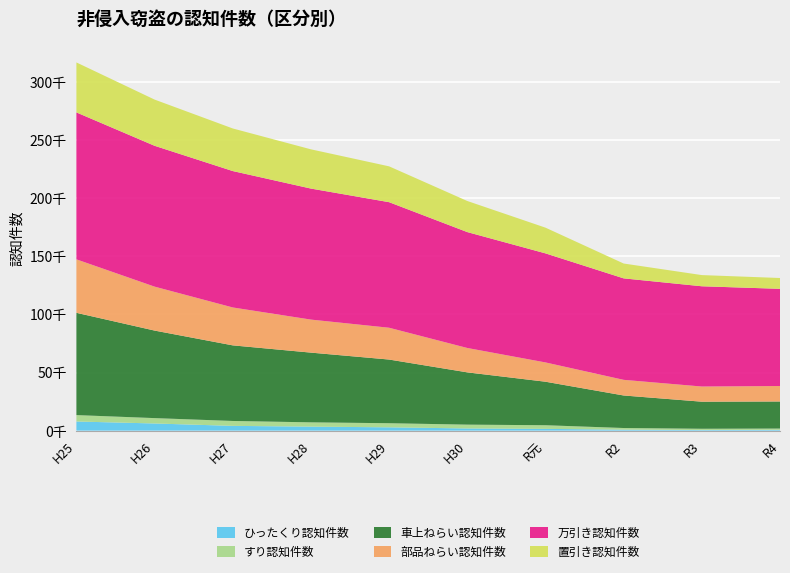

Reading left to right, what are all the values shown in this chart?

ひったくり認知件数: 7909	6201	4142	3493	2894	1920	1553	877	544	716
すり認知件数: 5508	4617	4222	3677	3524	3281	3141	1424	1110	1112
車上ねらい認知件数: 87976	75289	65023	59974	54768	44969	37425	27978	23282	23289
部品ねらい認知件数: 45981	37797	32600	28403	27353	20966	16585	13453	13047	13301
万引き認知件数: 126386	121143	117333	112702	108009	99692	93812	87280	86237	83598
置引き認知件数: 42986	39745	36632	33754	30818	26736	22116	12773	9614	9308